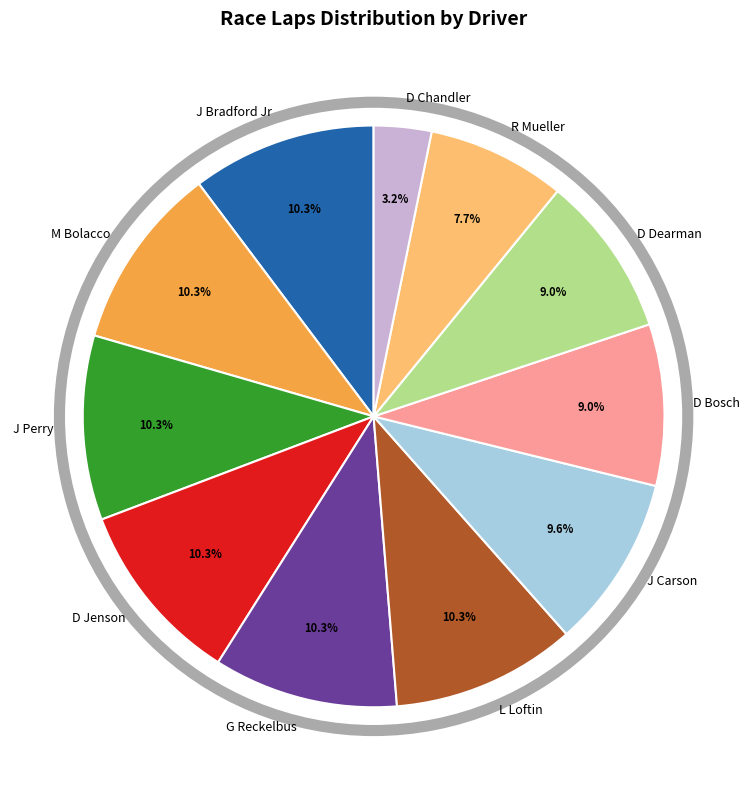

To the nearest percent, what percentage of the pie is D Dearman?

9%